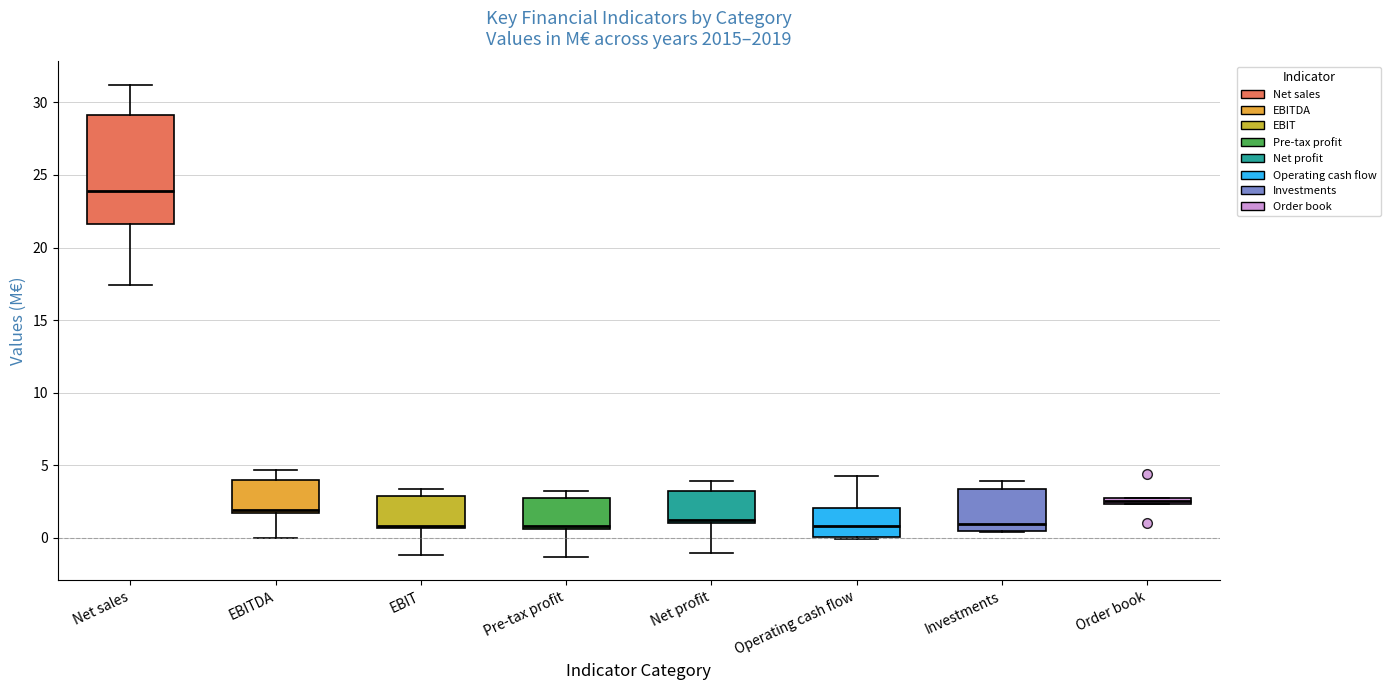

Comparing the boxes themselves (not the whiskers), which one is the tallest?

Net sales